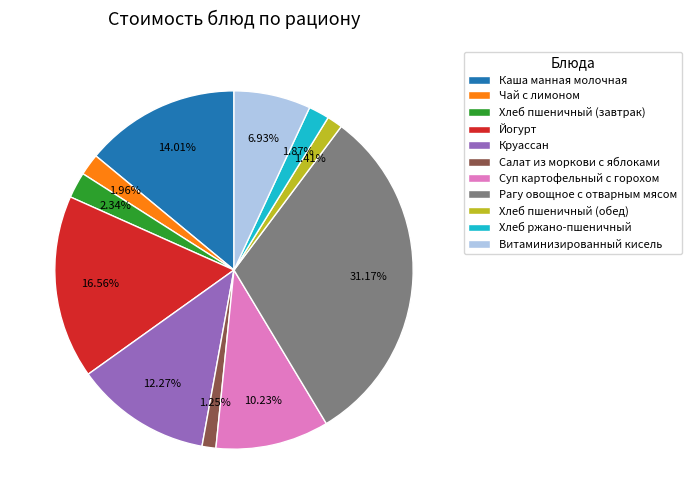

Does Хлеб пшеничный (завтрак) account for over 50% of the chart?

No